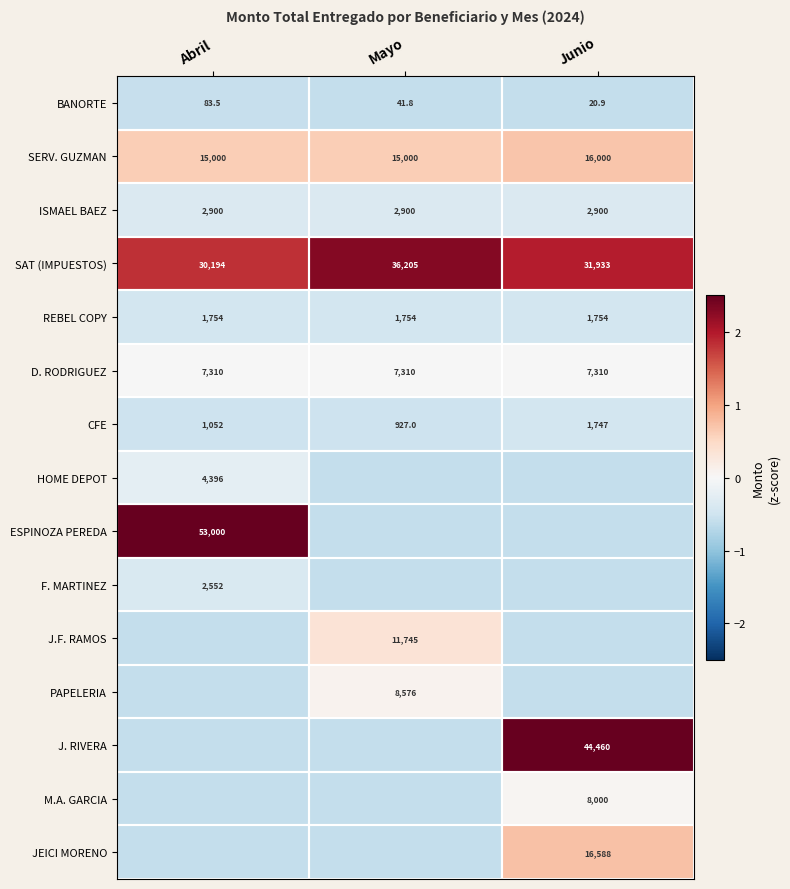

Which series has the largest total across all categories?

SAT (IMPUESTOS)